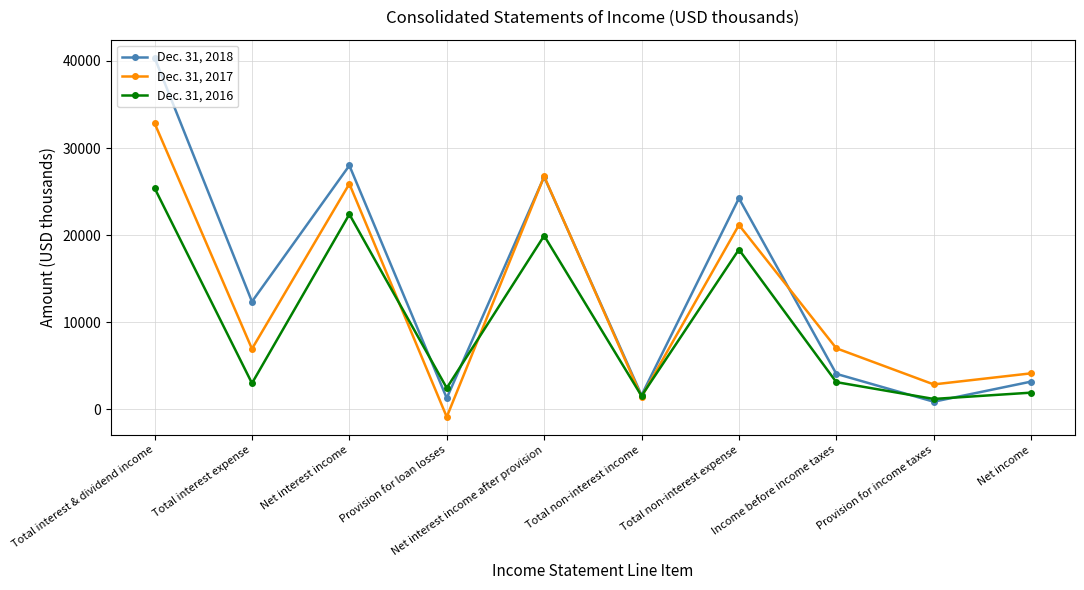

What is the minimum value shown in the chart?

-857